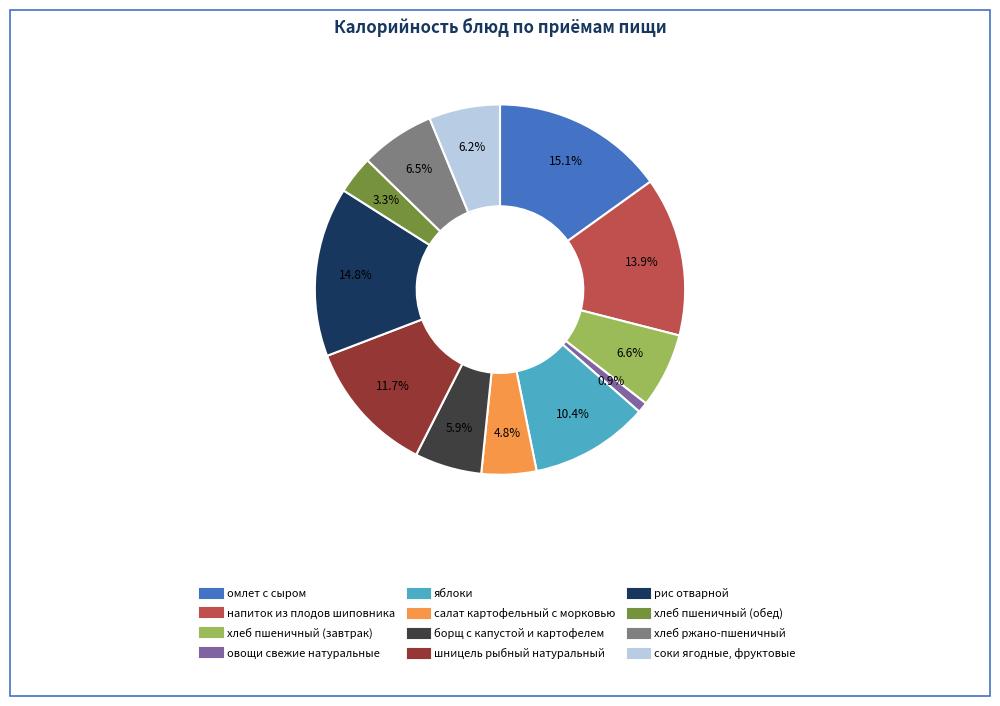

How many segments does this pie chart have?

12